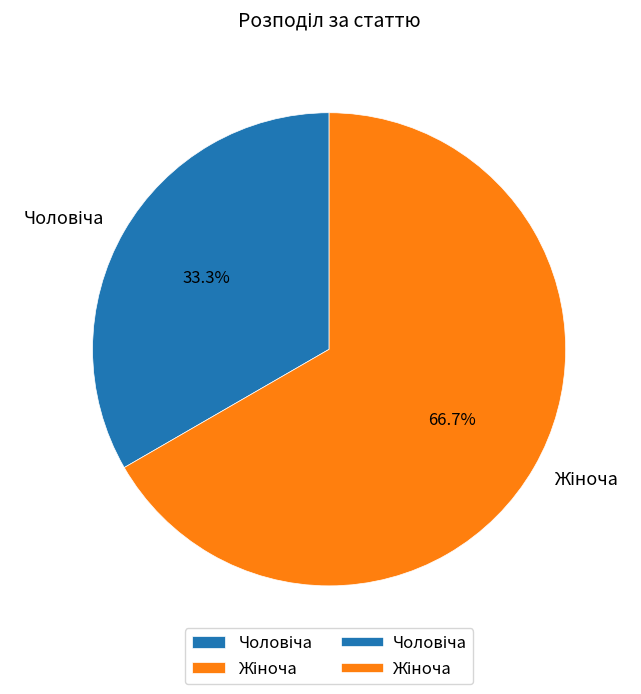

Does any single category account for the majority?

Yes